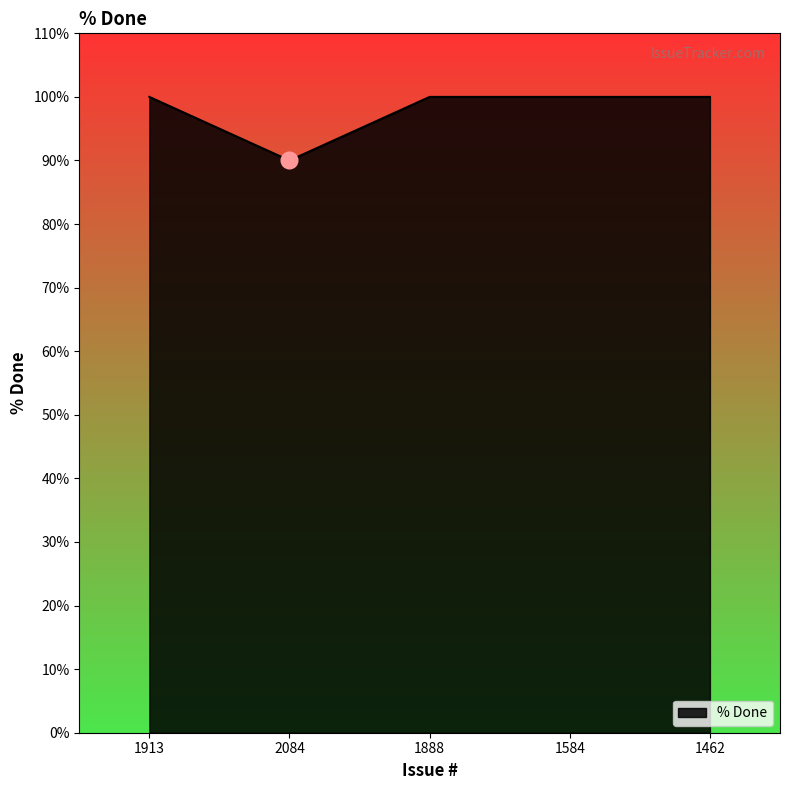

The value at 1584 is 31. True or false?

False